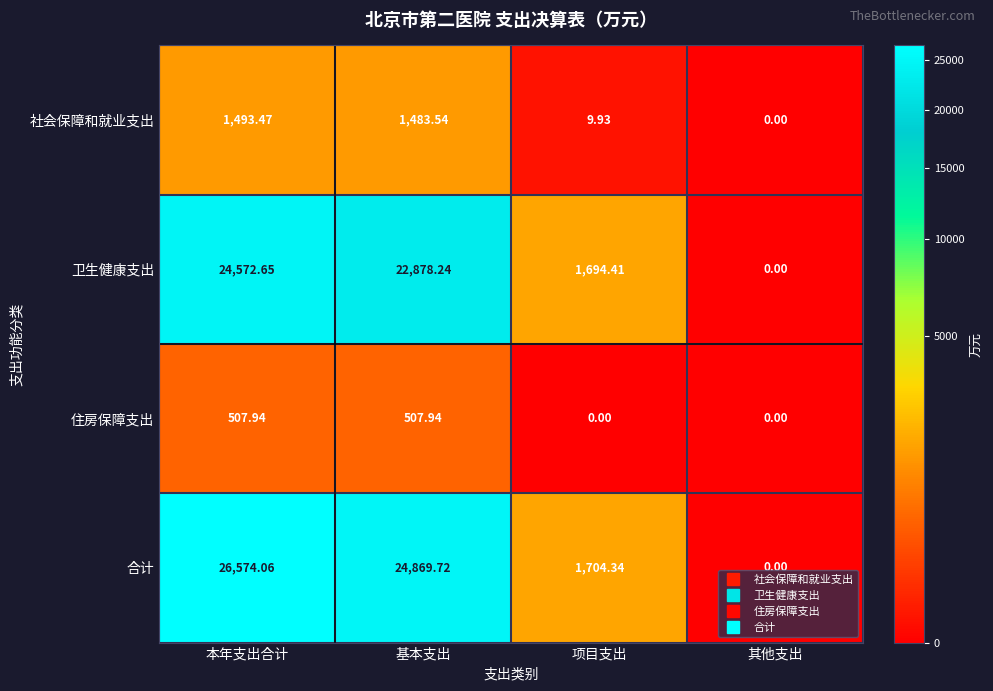

At which label does 社会保障和就业支出 reach its peak?

本年支出合计